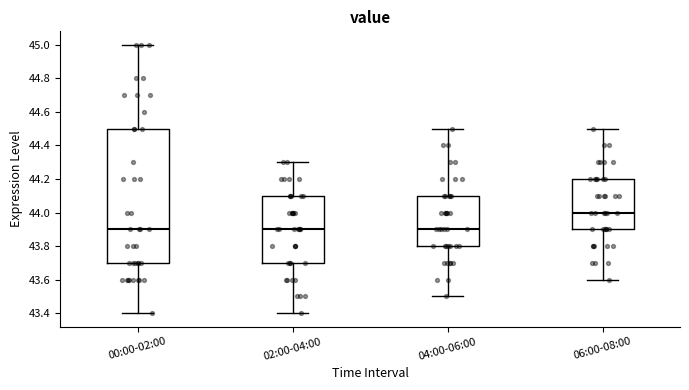

Where is the upper edge of the box for 02:00-04:00 on the y-axis? The values are not printed on the chart, so give them approximately, as read against the axis.

44.1